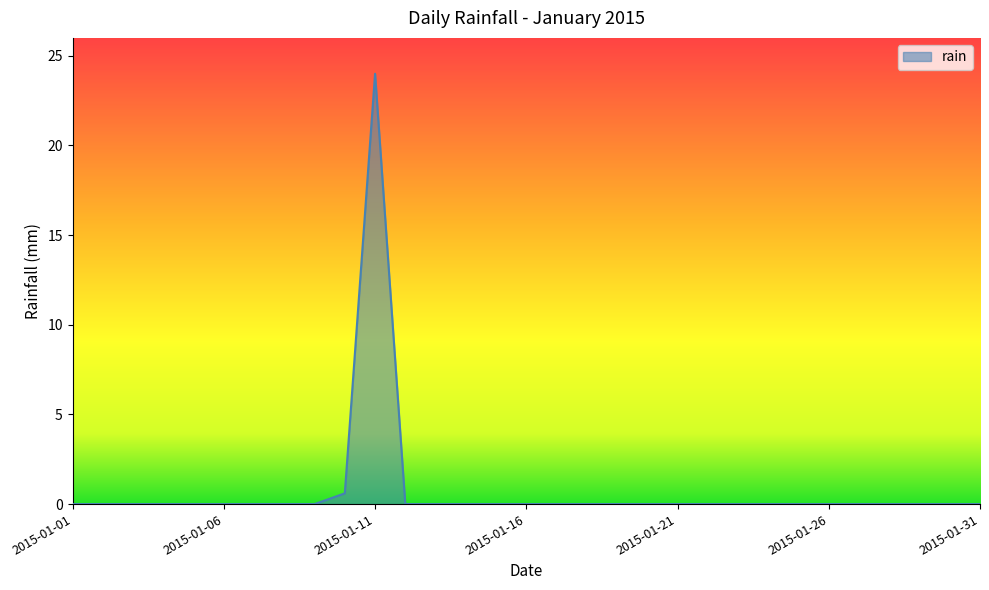

What is the maximum value shown in the chart?

24.0